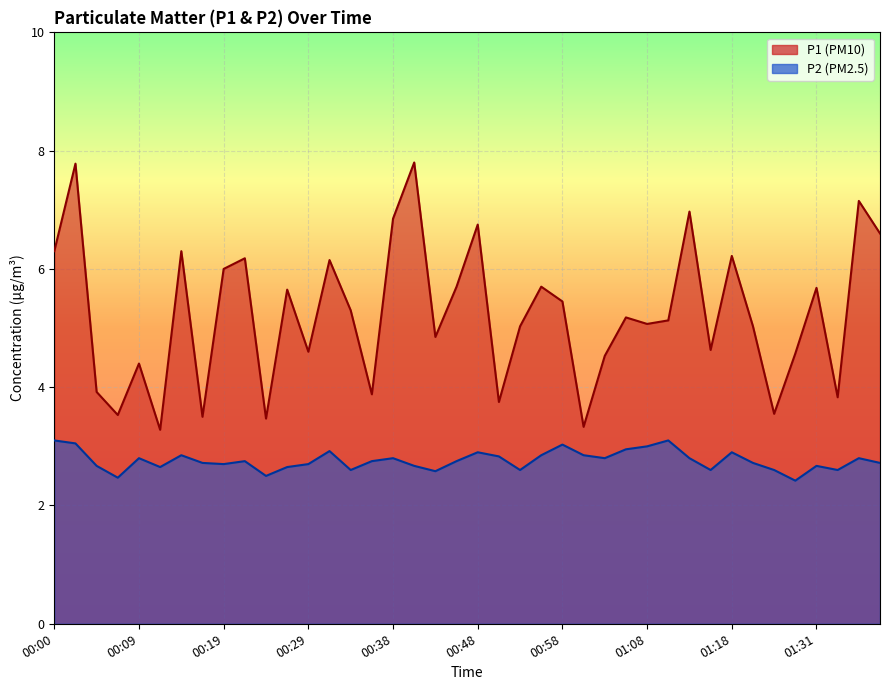

What are all the series names shown in the legend?

P1, P2